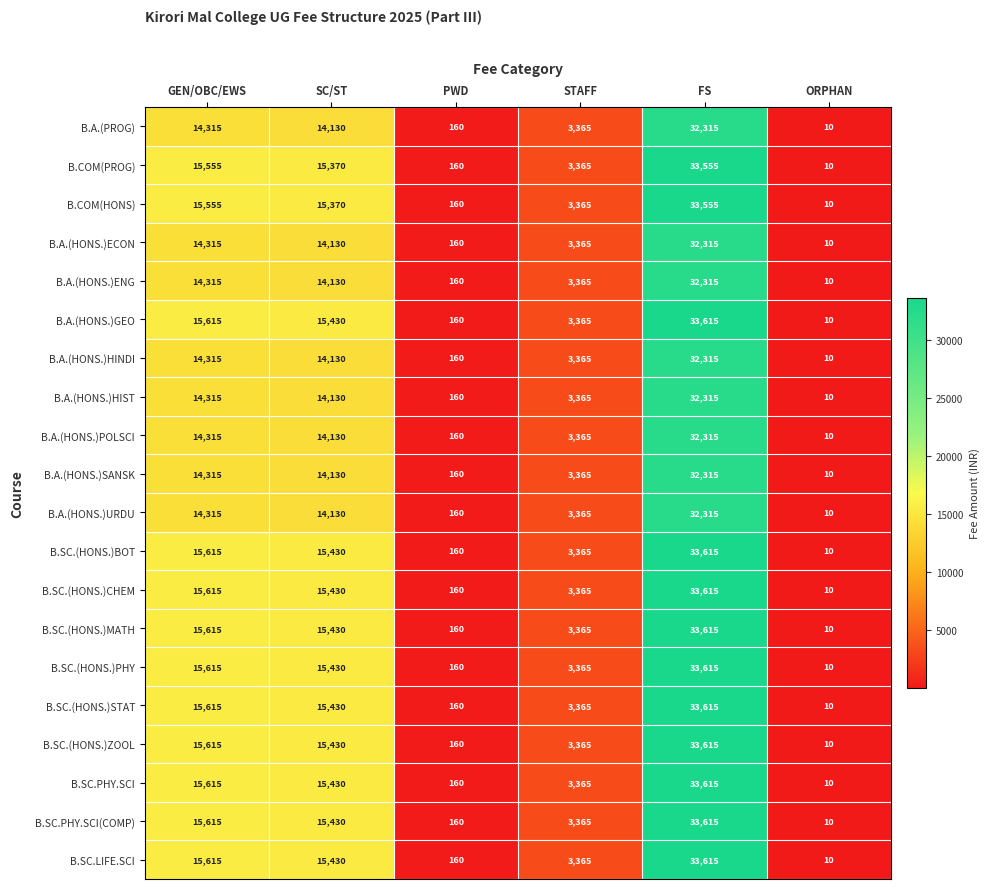

The B.SC.(HONS.)CHEM series shows 33615 at FS. True or false?

True